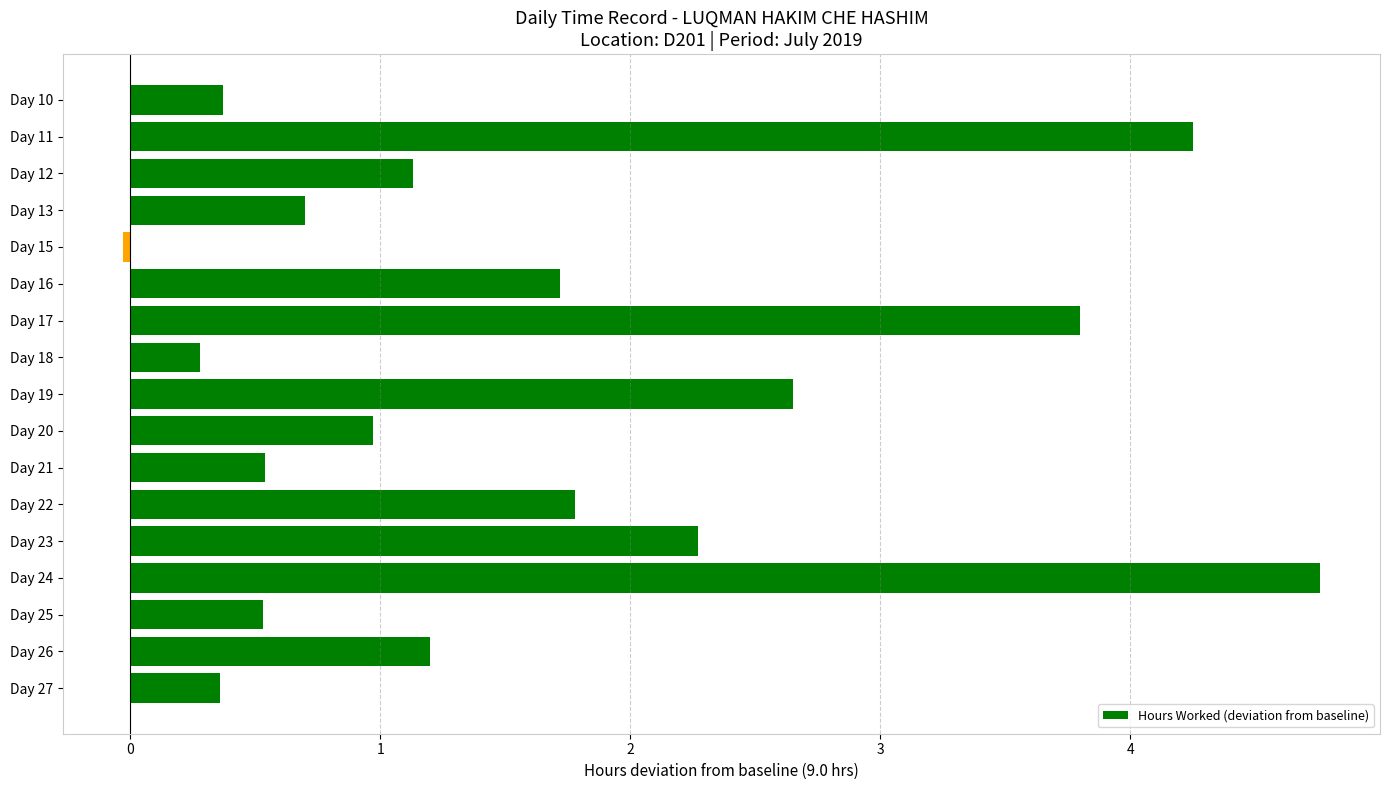

The chart shows a value of 2.8 at Day 16. True or false?

False